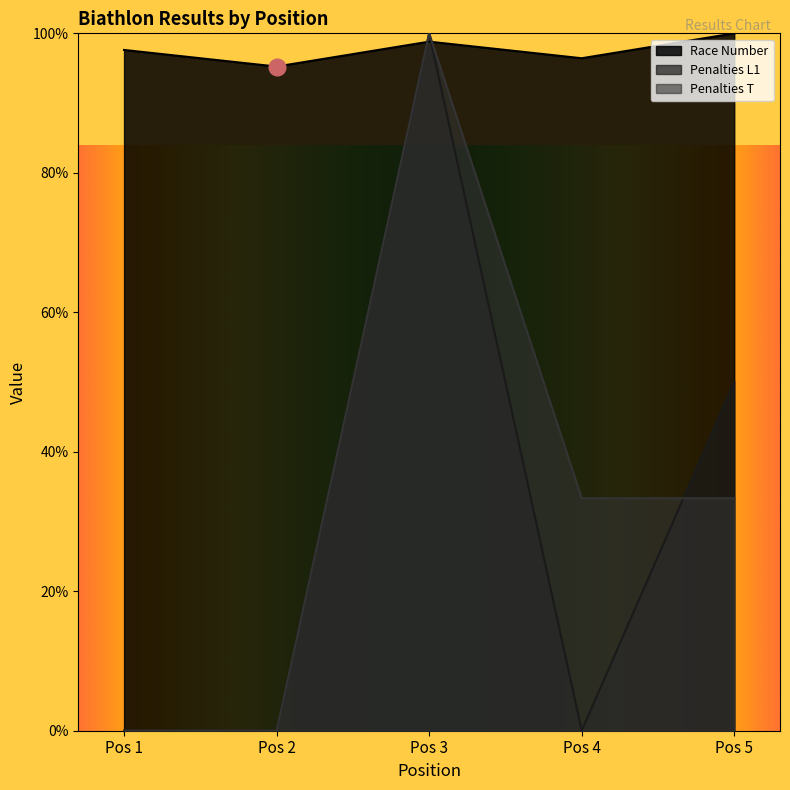

Rank the categories by Race Number value from highest to lowest.

Pos 5, Pos 3, Pos 1, Pos 4, Pos 2